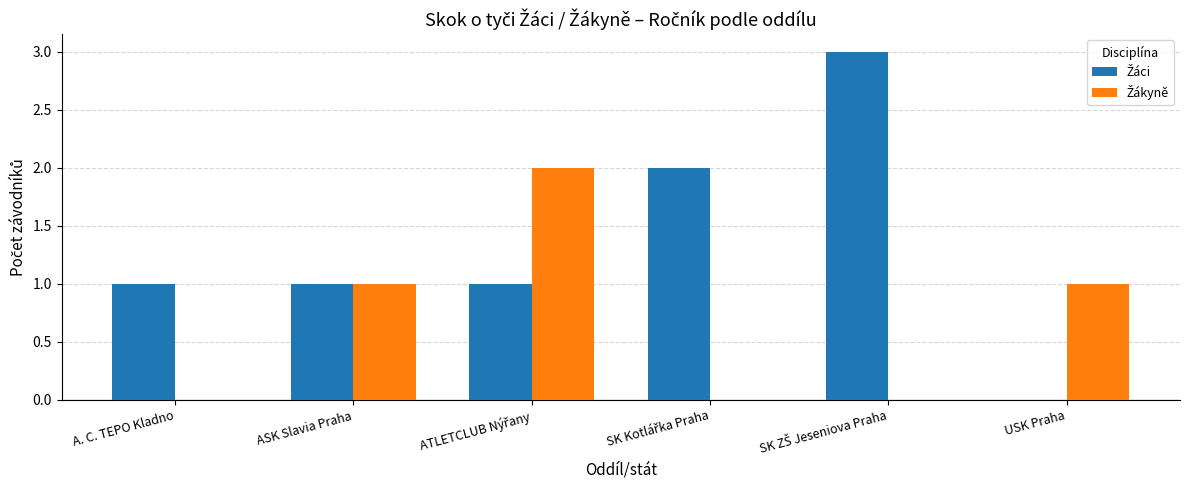

Is it true that Žáci equals 1 at ASK Slavia Praha?

True